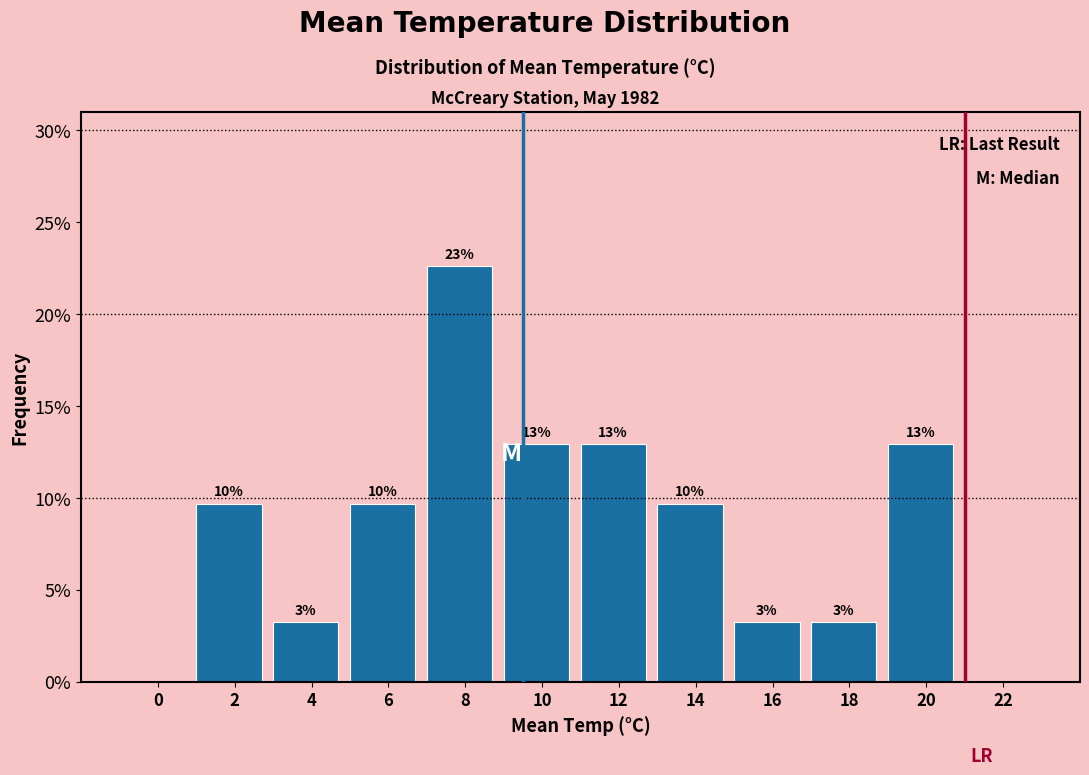

Are the bars horizontal?

No